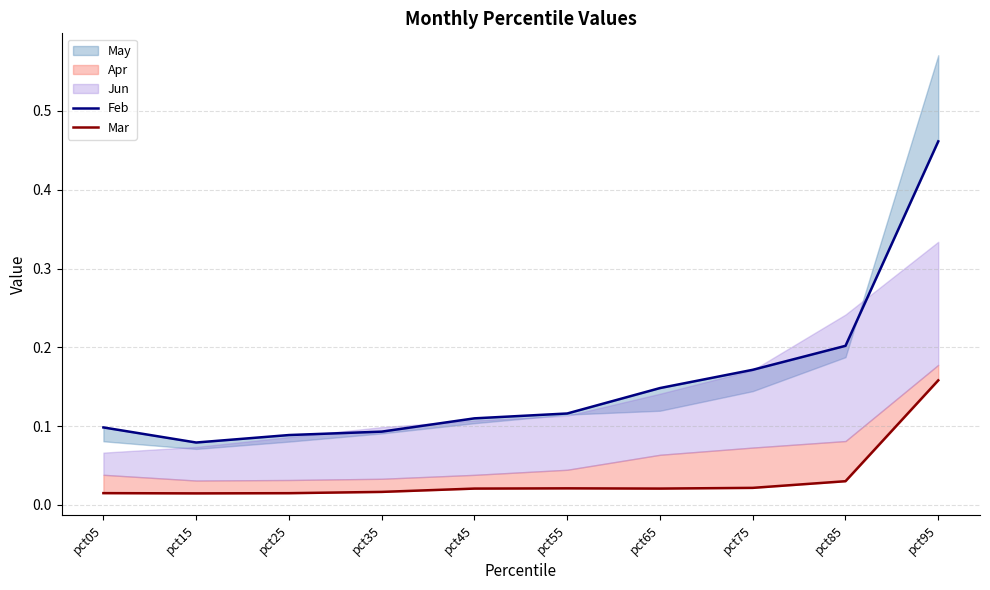

True or false: Mar and Feb intersect in this chart.

False